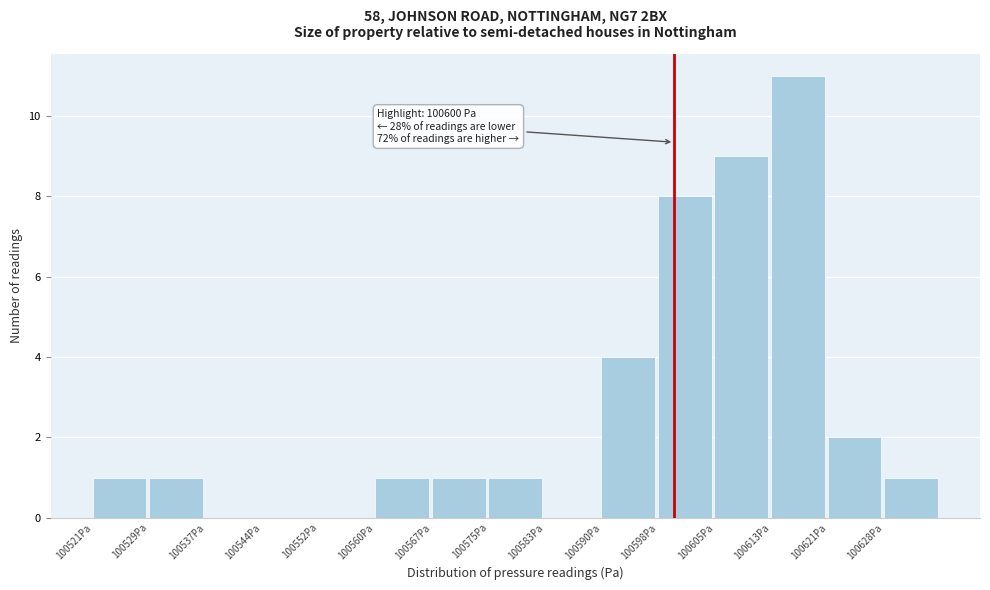

Over which range of the x-axis is the bar tallest?

100613 to 100621